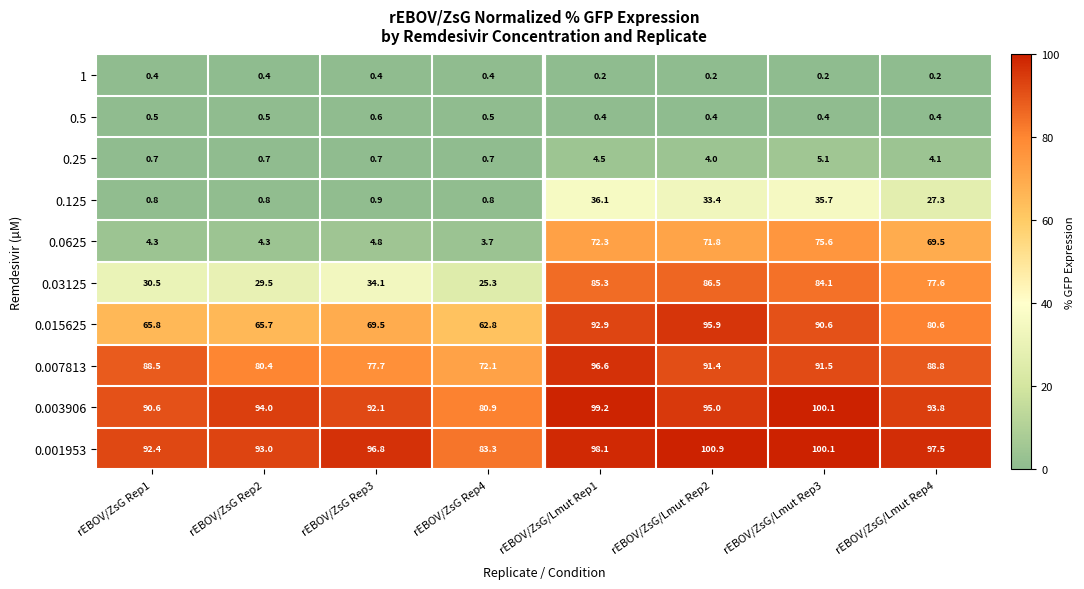

The value of 0.001953 at rEBOV/ZsG/Lmut Rep2 is 100.9. True or false?

True